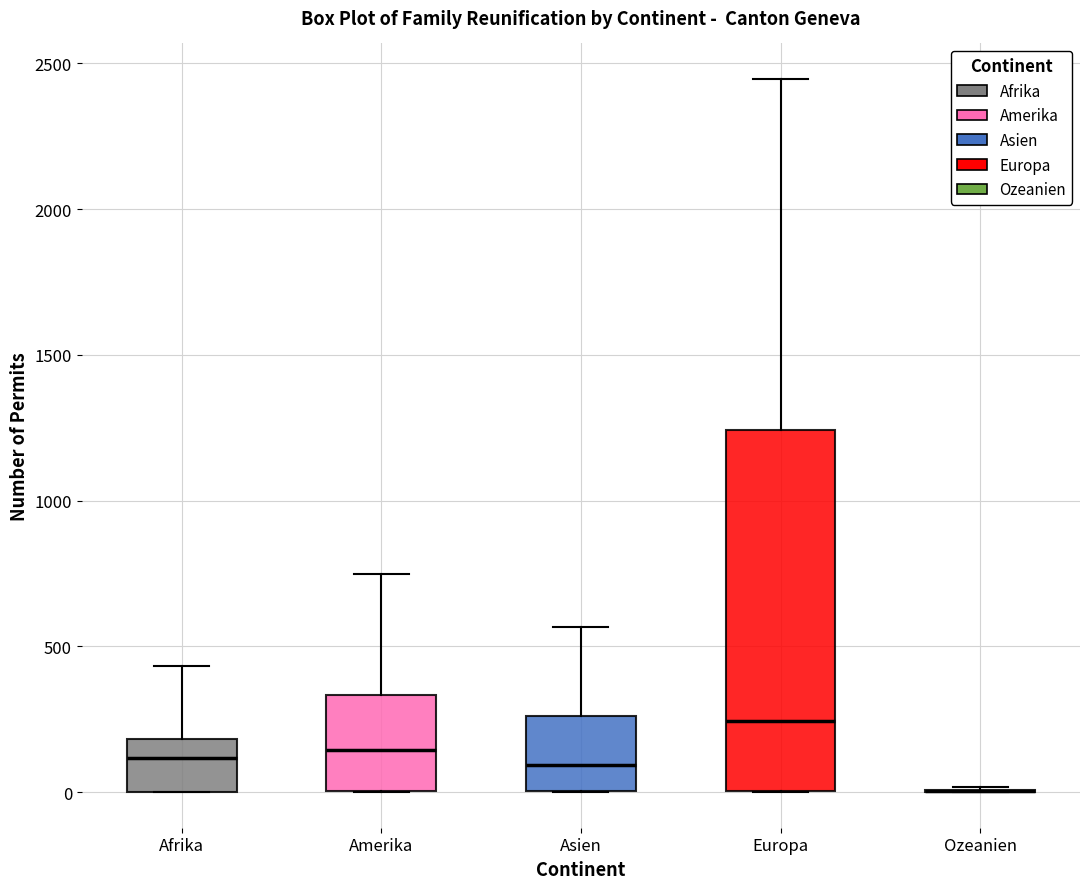

Reading left to right, transcribe this box plot: for each box, give where its median line is, the range the box spans, and where its two whiskers end, as read against the y-axis. The values are not printed on the chart, so give them approximately, as read against the axis.

Afrika: median 100, box 0 to 200, whiskers 0 to 450
Amerika: median 150, box 0 to 350, whiskers 0 to 750
Asien: median 100, box 0 to 250, whiskers 0 to 550
Europa: median 250, box 0 to 1250, whiskers 0 to 2450
Ozeanien: box collapsed to a line at 0, whiskers 0 to 0